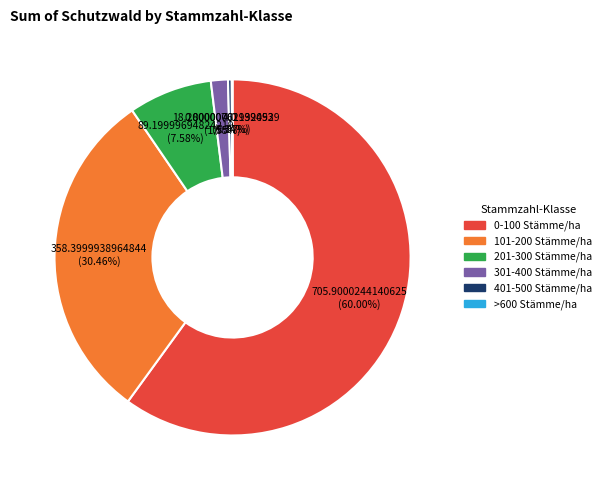

What is the largest slice in the pie chart?

0-100 Stämme/ha